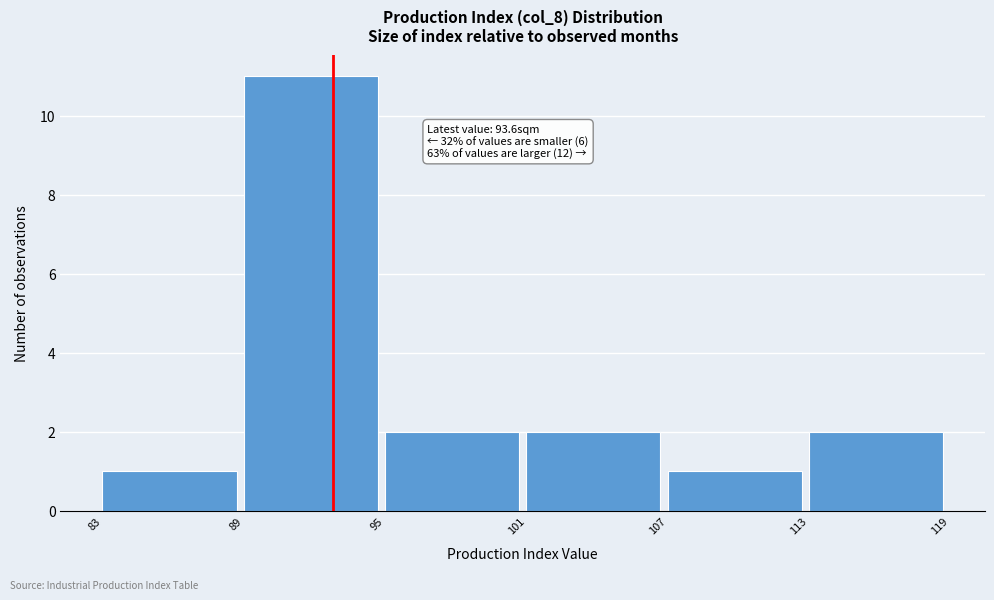

Reading left to right, what are all the values shown in this chart?

83=1	89=11	95=2	101=2	107=1	113=2